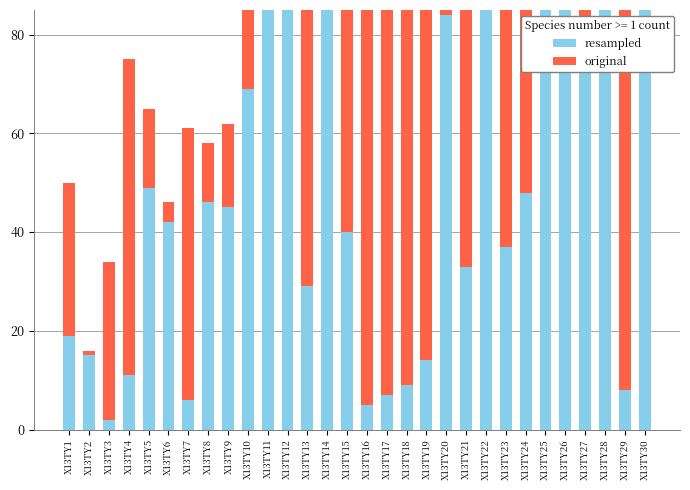

The value of resampled at X13TY4 is 15. True or false?

False